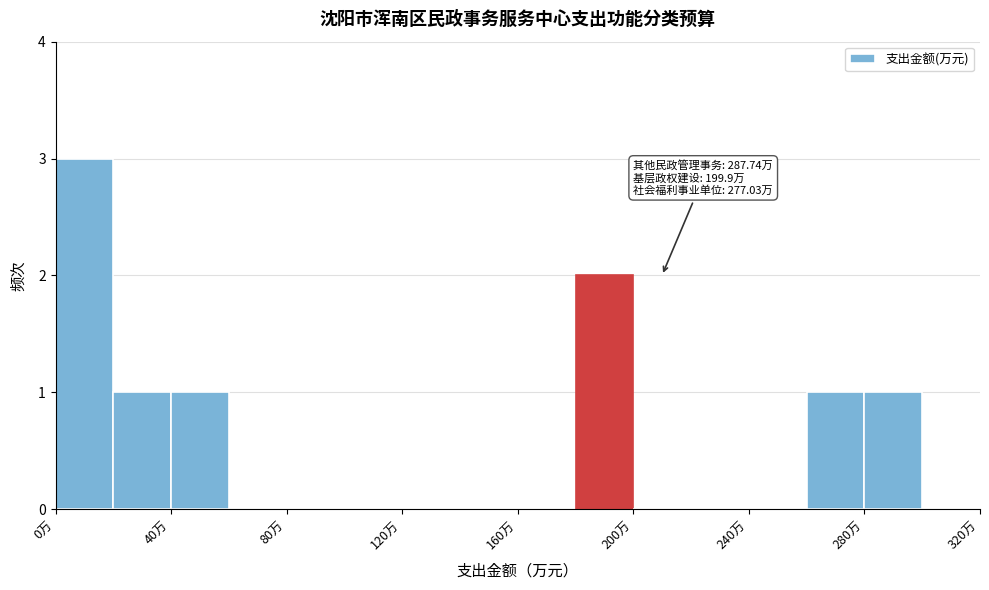

Over which range of the x-axis is the bar tallest?

0 to 20